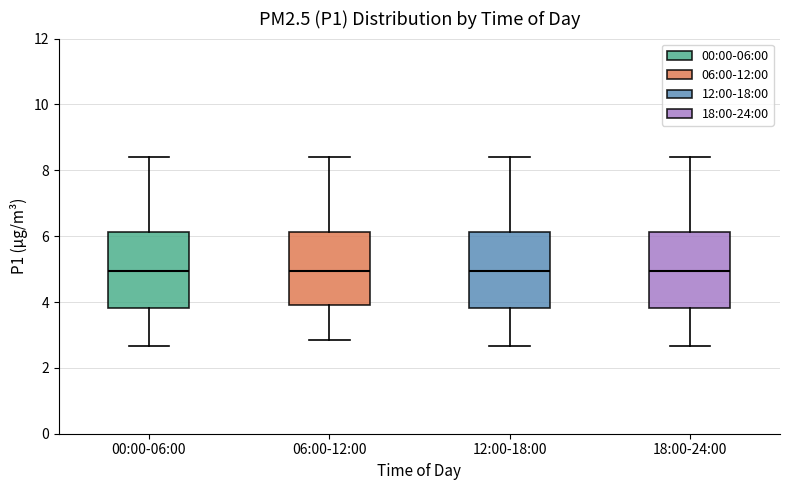

Where does the median line of the box for 12:00-18:00 sit on the y-axis? The values are not printed on the chart, so give them approximately, as read against the axis.

5.0